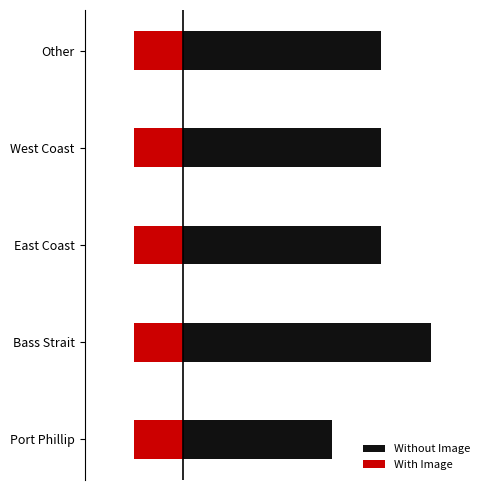

What are all the series names shown in the legend?

Without Image, With Image